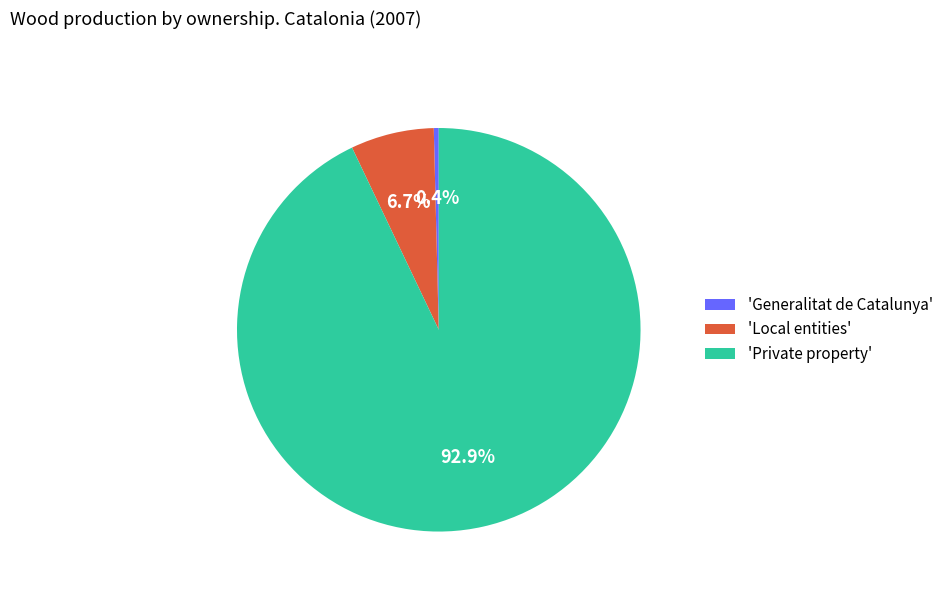

Between 'Local entities' and 'Generalitat de Catalunya', which is larger?

'Local entities'